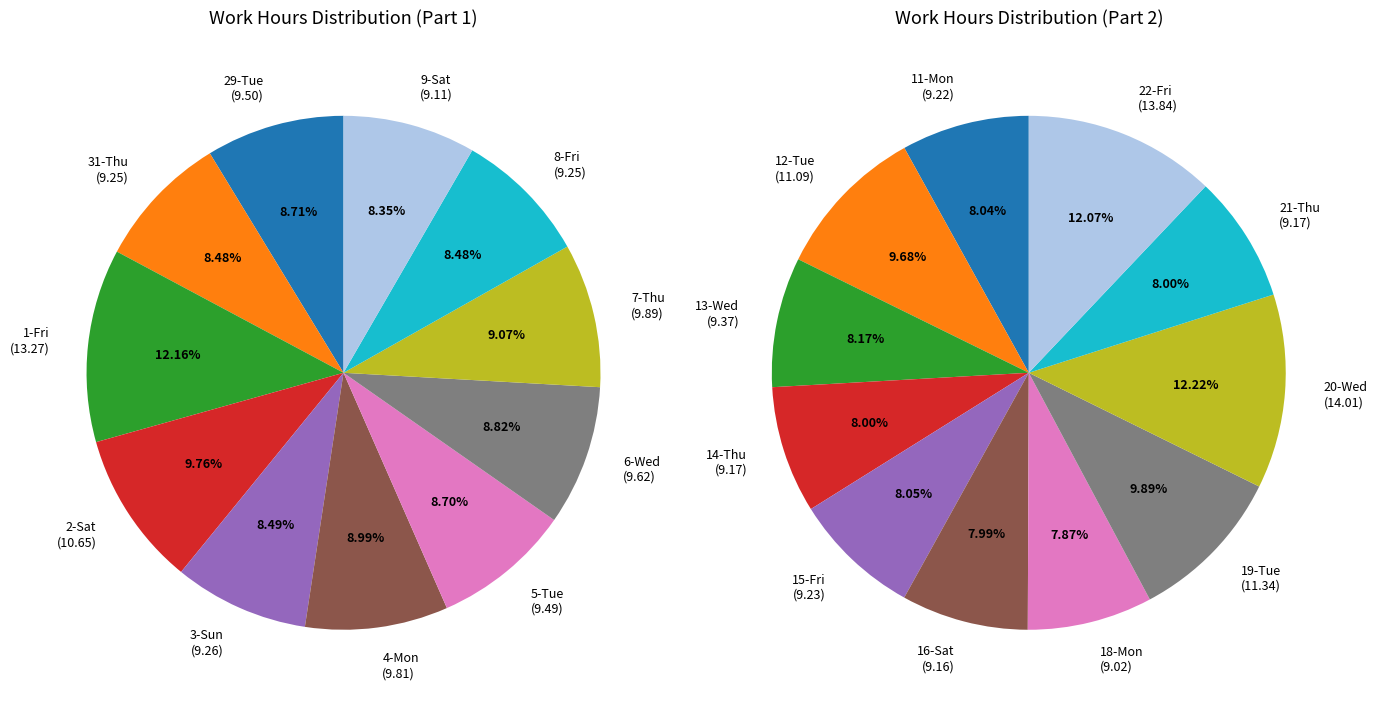

What is the smallest slice in the pie chart?

18-Mon